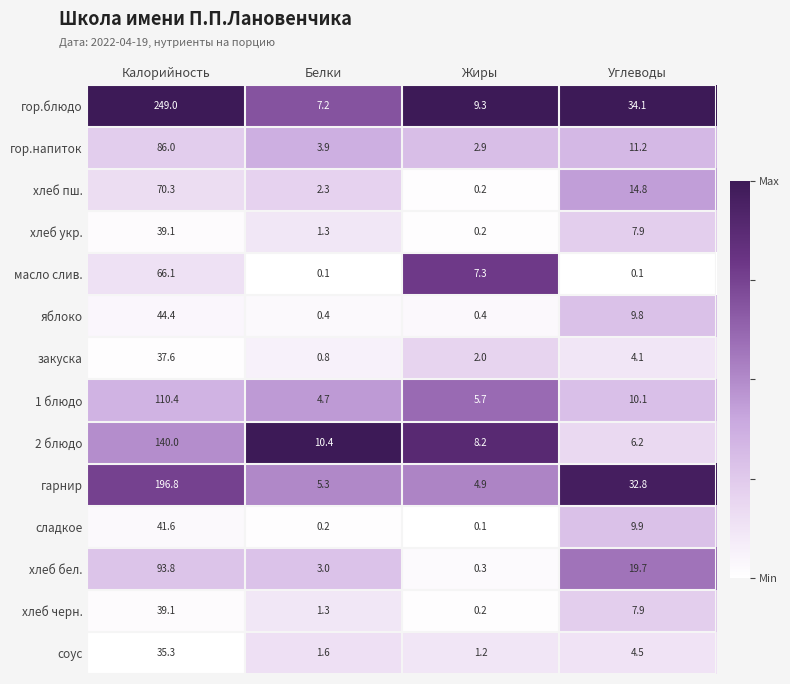

Which series has the largest total across all categories?

гор.блюдо